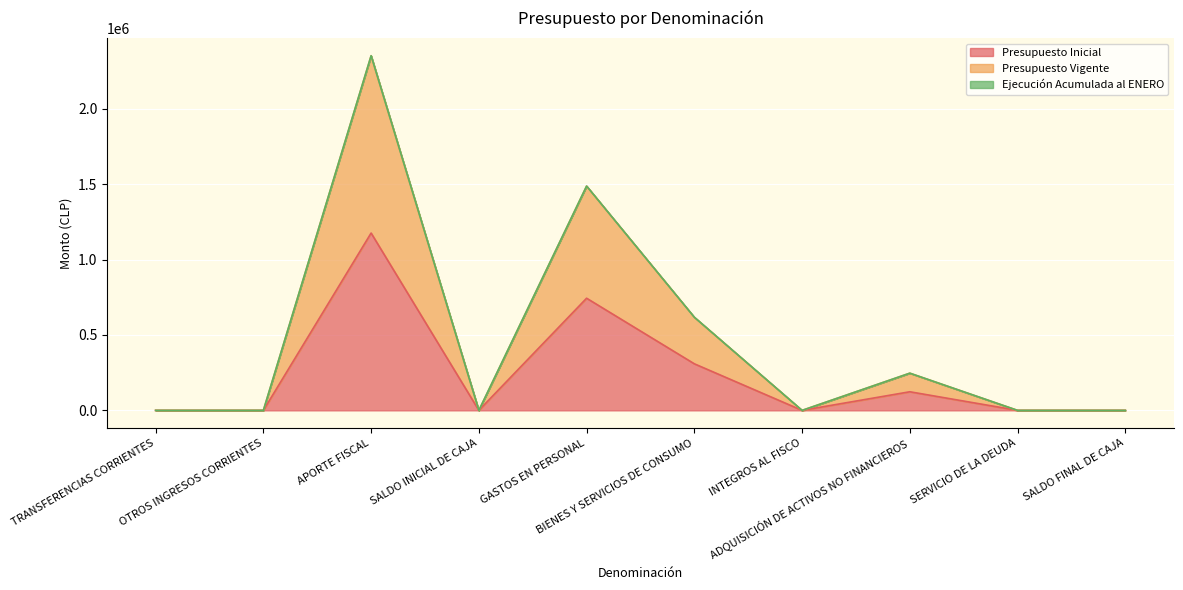

What is the total value across all series at SALDO INICIAL DE CAJA?

60